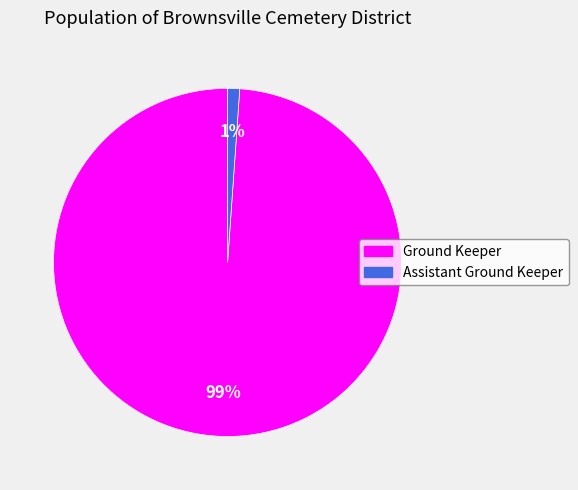

To the nearest percent, what portion does Ground Keeper represent?

99%